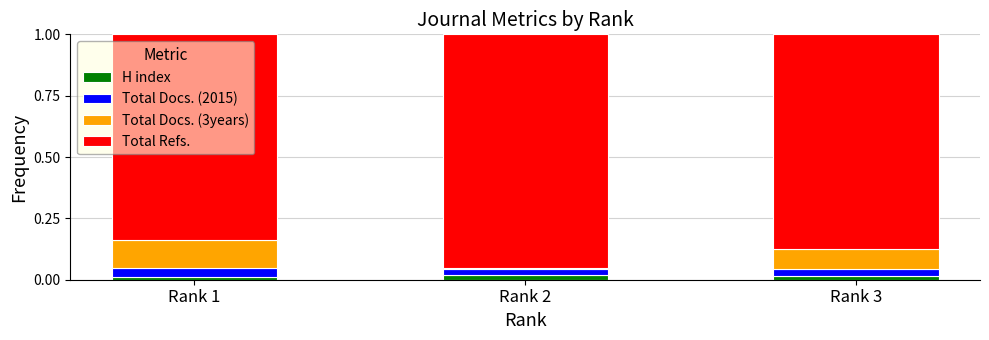

The value of H index at Rank 2 is 0.0. True or false?

True